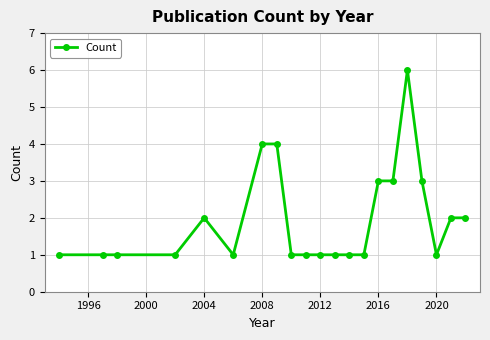

Reading left to right, list all the values displayed in this chart.

1	1	1	1	2	1	4	4	1	1	1	1	1	1	3	3	6	3	1	2	2